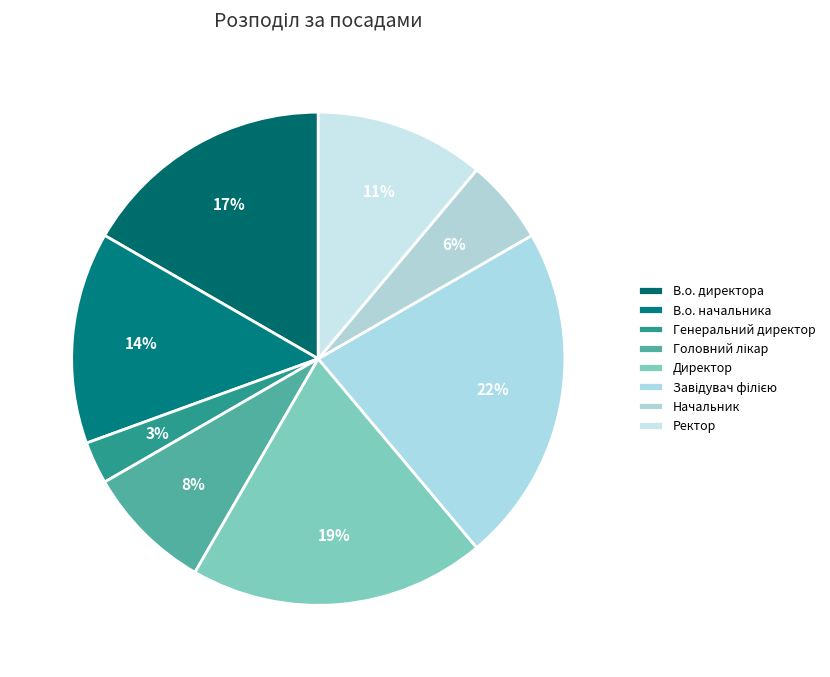

How many segments does this pie chart have?

8